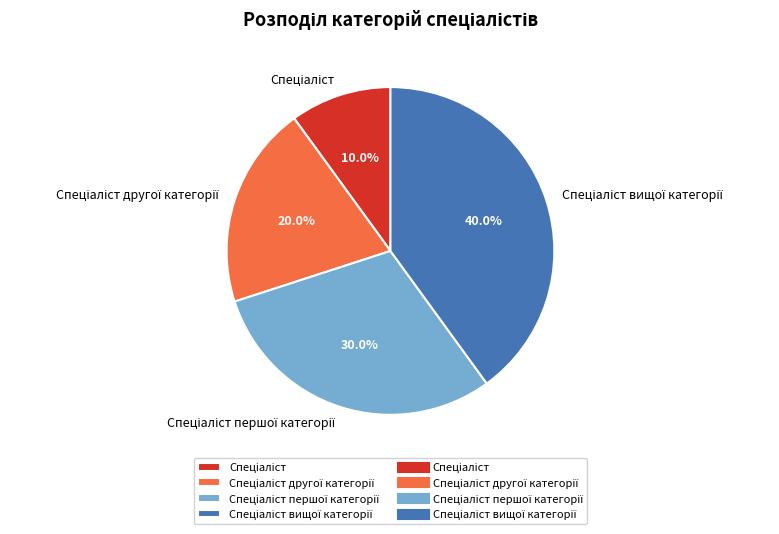

To the nearest percent, what is the average slice percentage?

25%